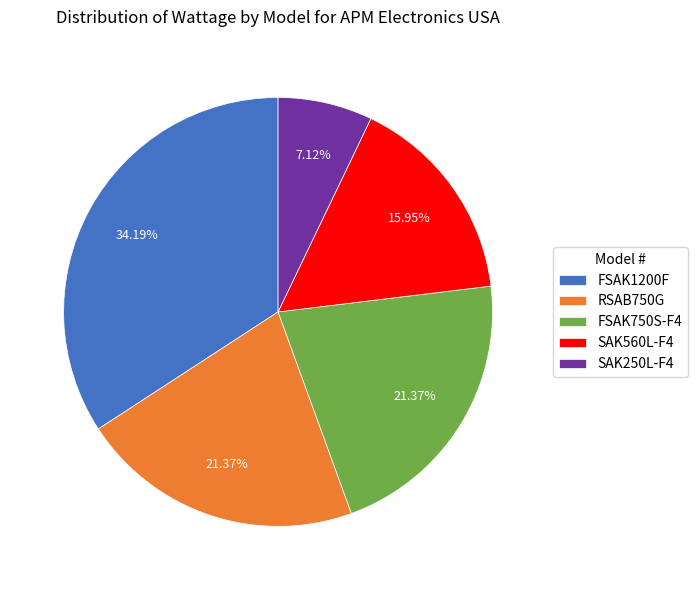

Does FSAK1200F account for over 50% of the chart?

No